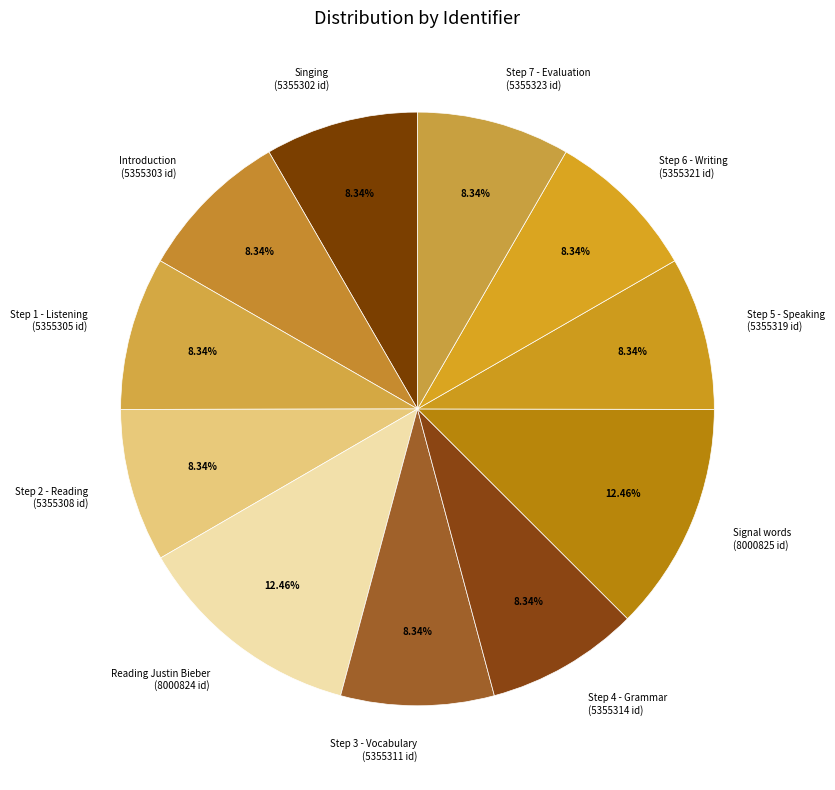

Between Step 6 - Writing (5355321 id) and Reading Justin Bieber (8000824 id), which is larger?

Reading Justin Bieber (8000824 id)